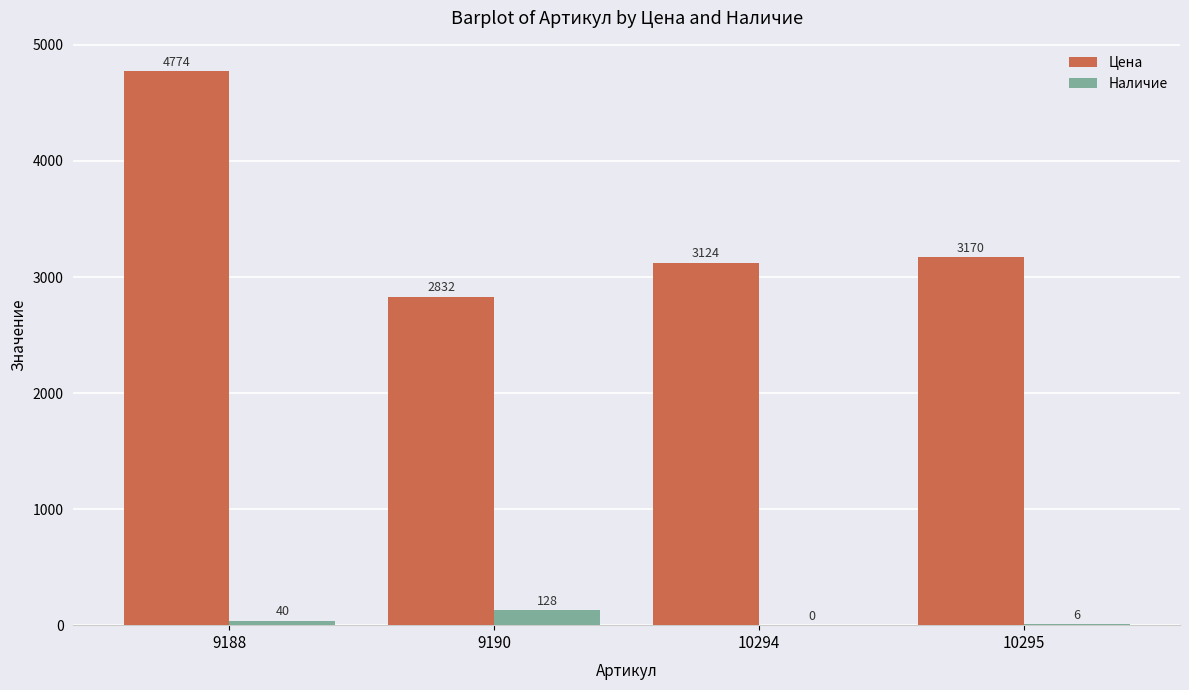

Which series changed the most between 9188 and 10294?

Цена